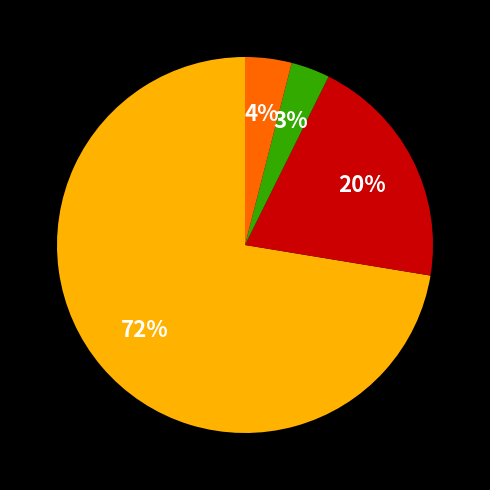

How many segments does this pie chart have?

4